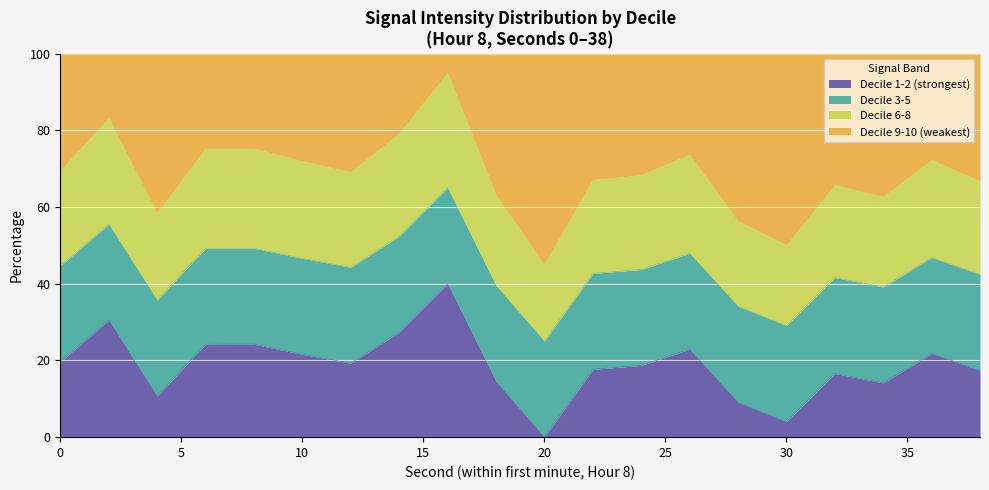

Is it true that the value at 22 is 6.4?

False